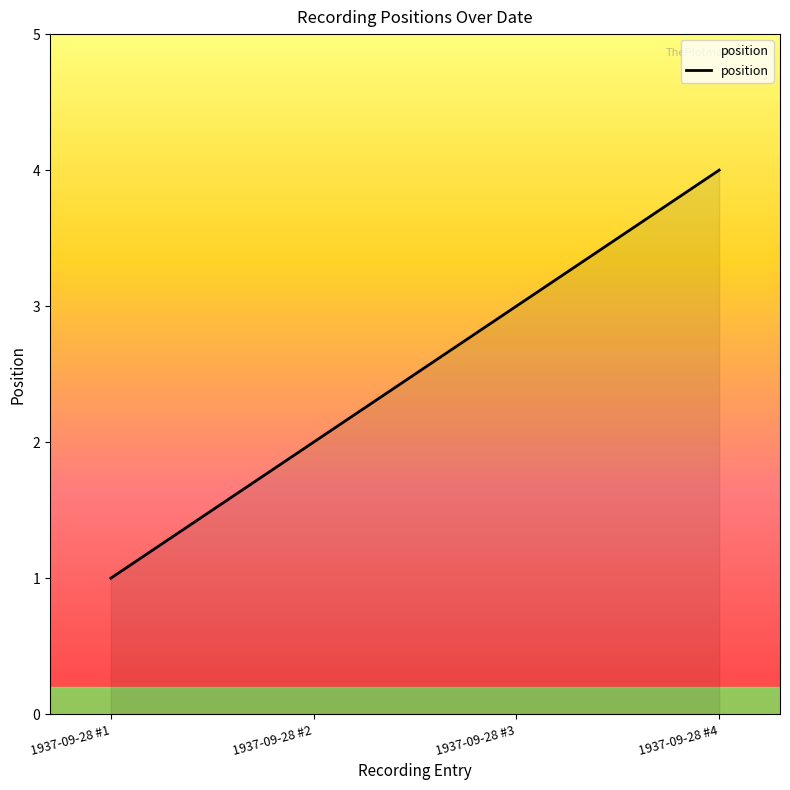

List the labels in order of value, smallest first.

1937-09-28 #1, 1937-09-28 #2, 1937-09-28 #3, 1937-09-28 #4